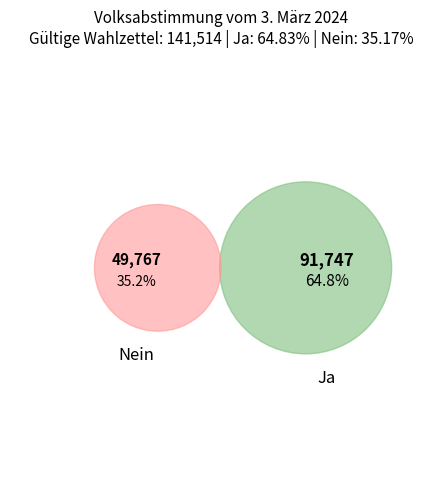

What is the majority slice?

Ja